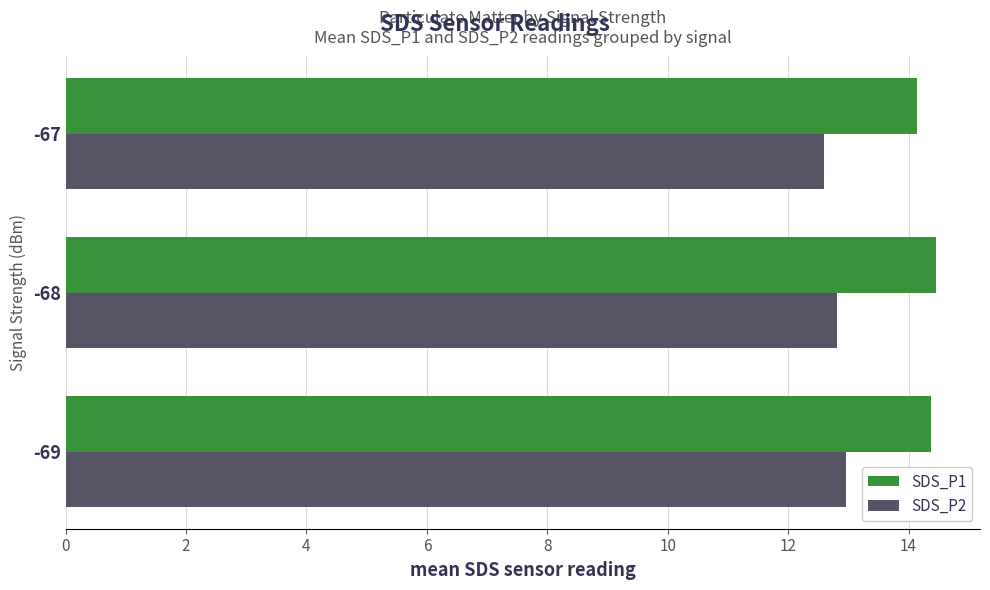

Which series has the largest total across all categories?

SDS_P1